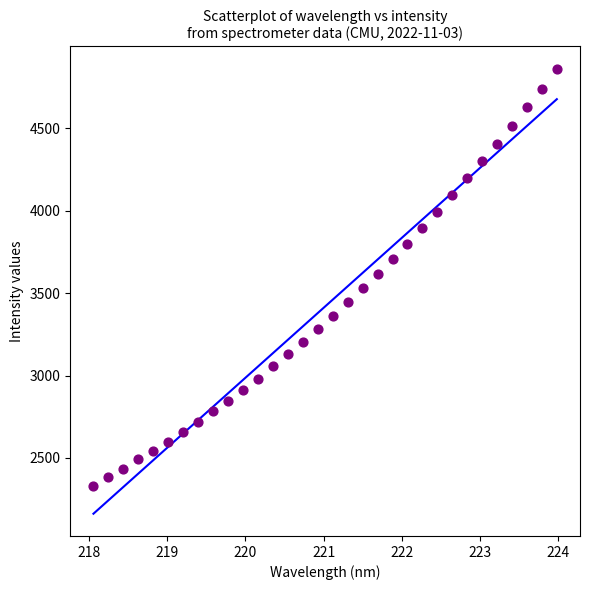

What is the range of X values (max minus min)?

5.9